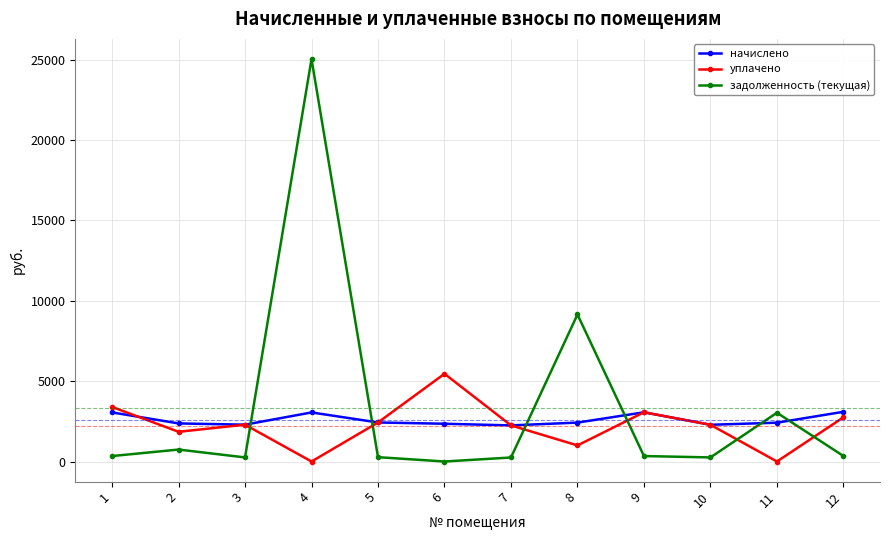

Is it true that начислено equals 1467.2 at 8?

False